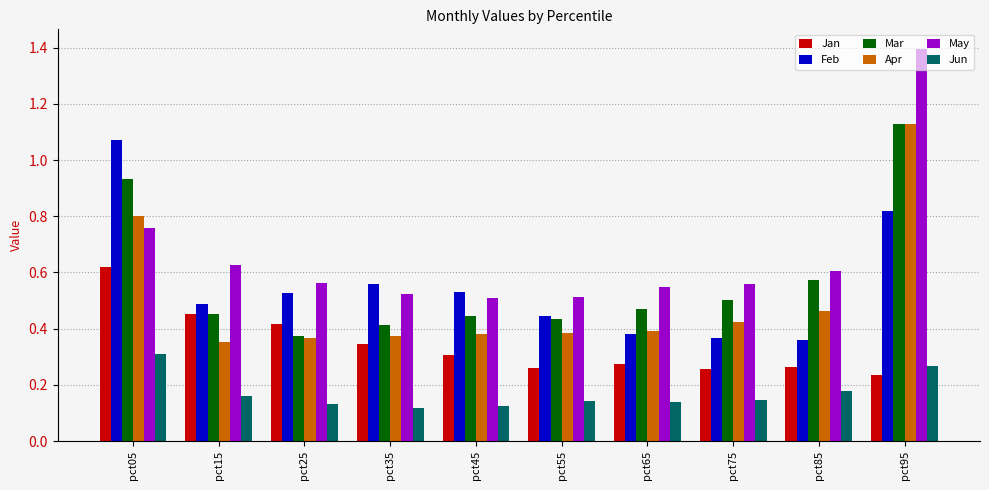

How many Jan values are between 0 and 1?

10